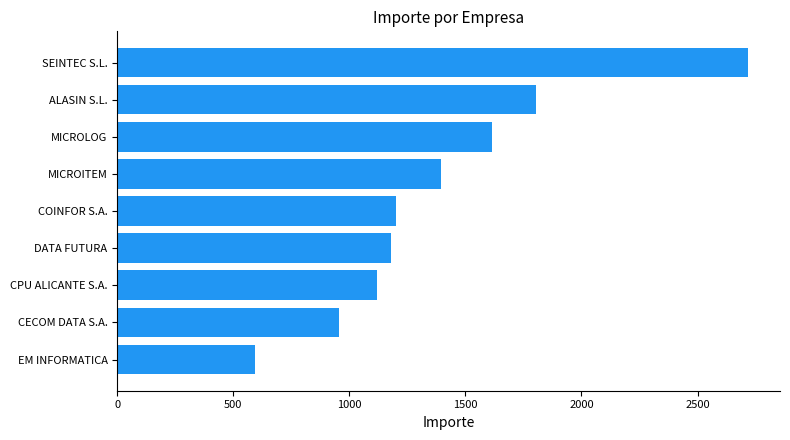

Is it true that the value at DATA FUTURA is 1177.8?

True